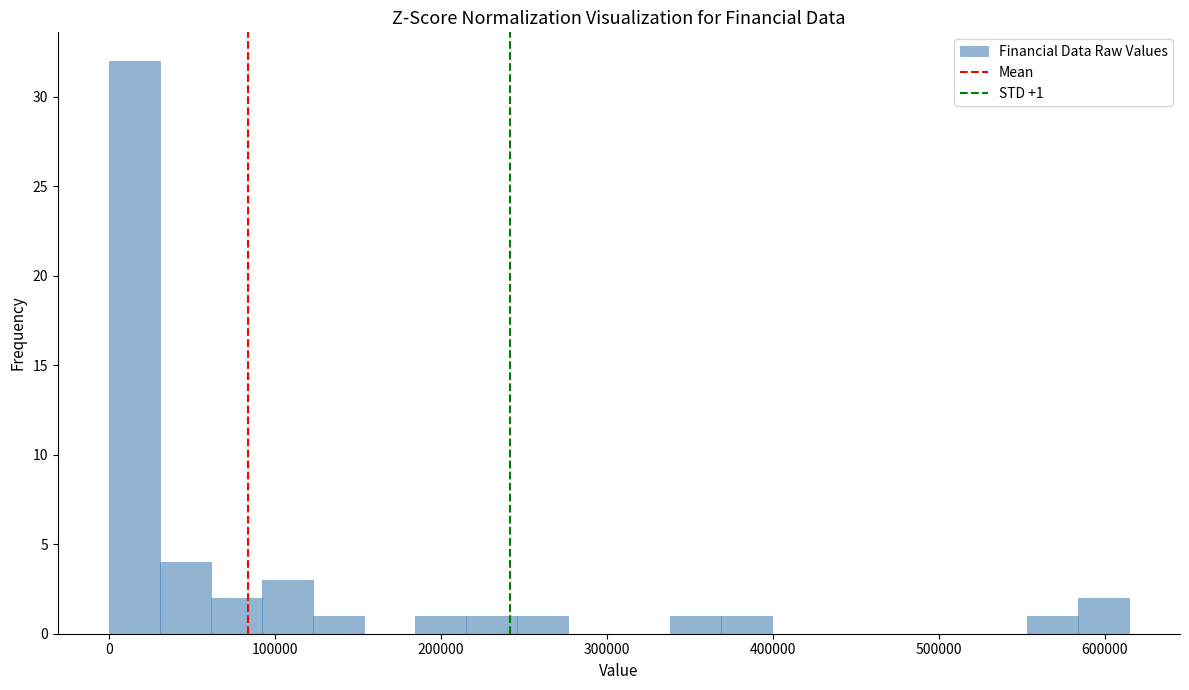

Read against the x-axis, roughly where is the centre of the tallest bar?

20000